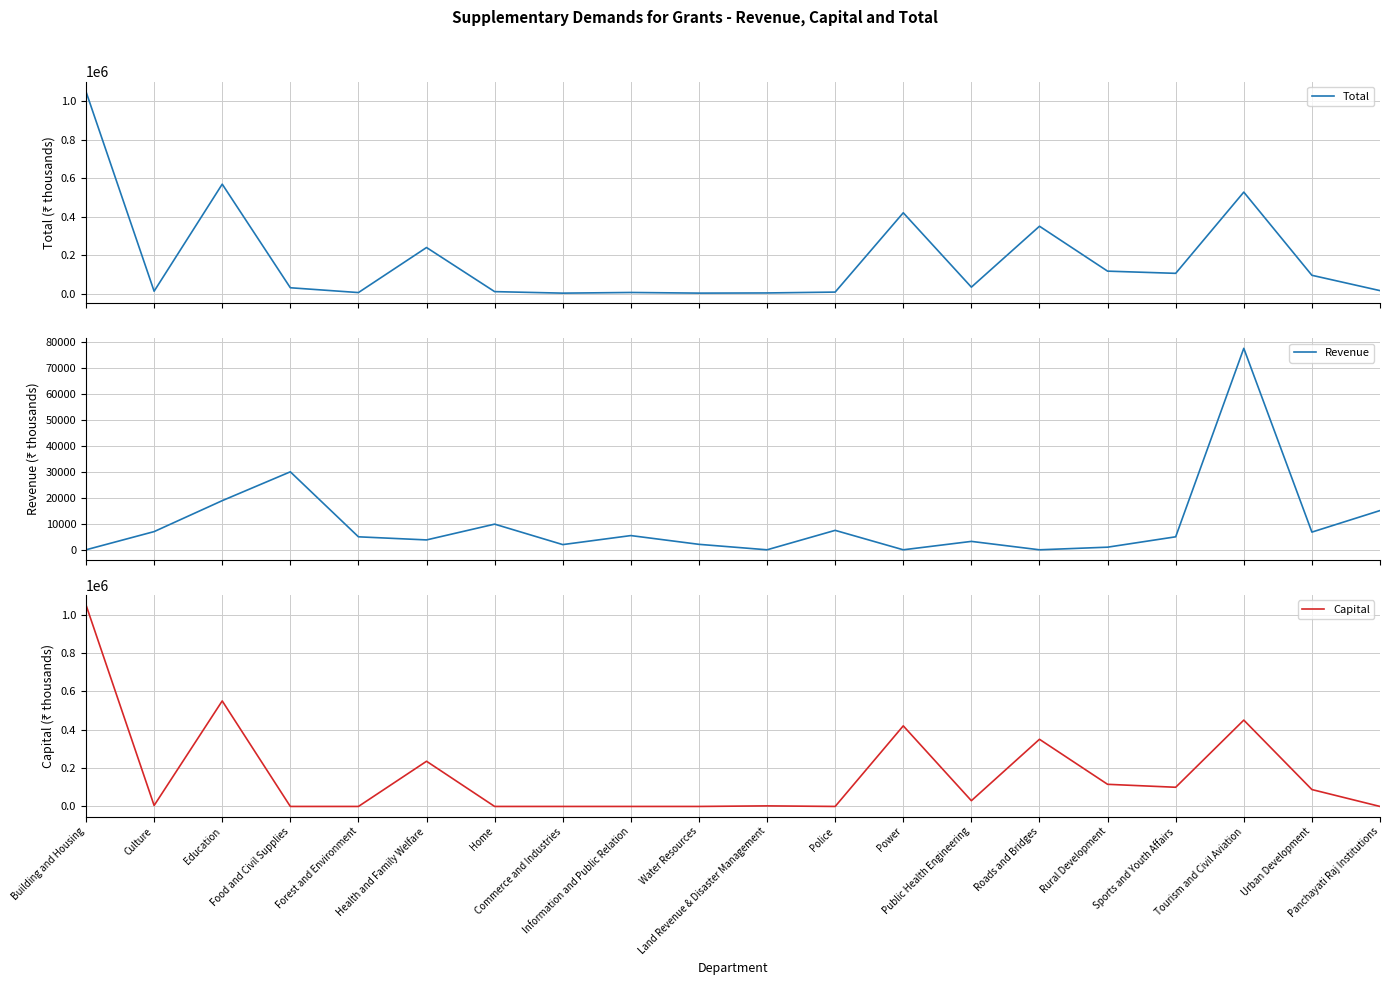

Does the chart display data point markers on the line(s)?

No